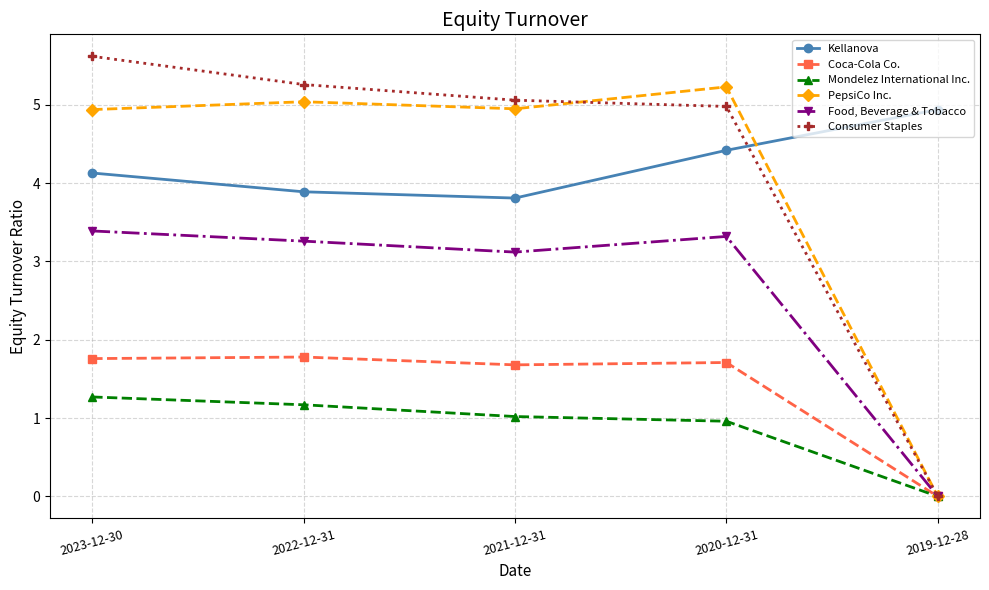

What is the difference between the second highest and minimum values in the PepsiCo Inc. series?

5.0